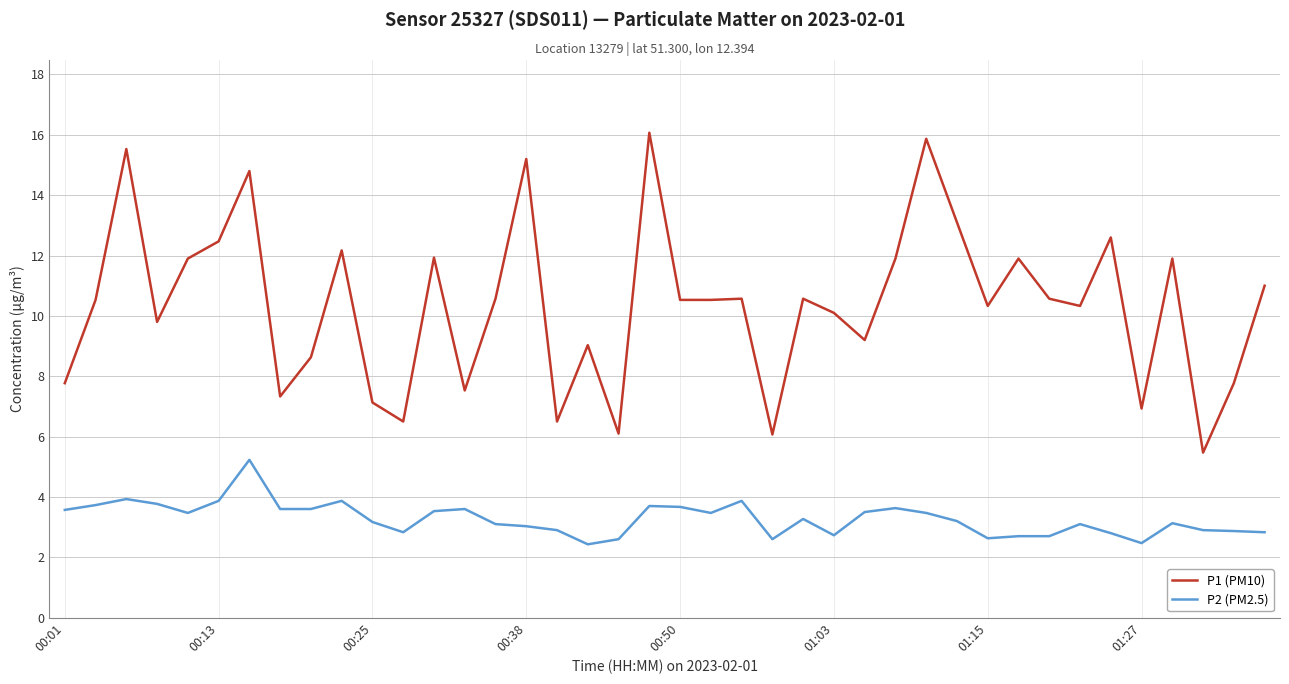

What is the smallest value displayed?

2.4